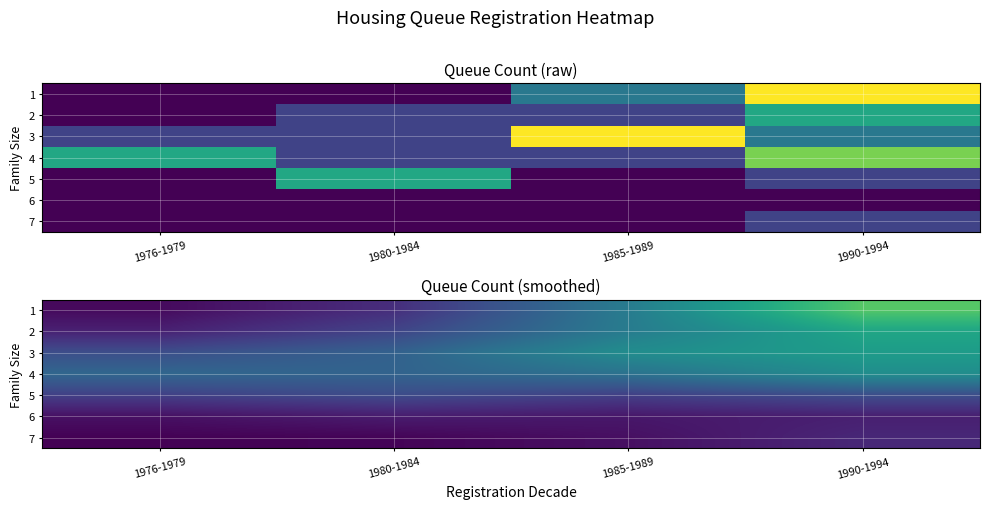

True or false: 1 has a value of 0.4 at 1985-1989.

True